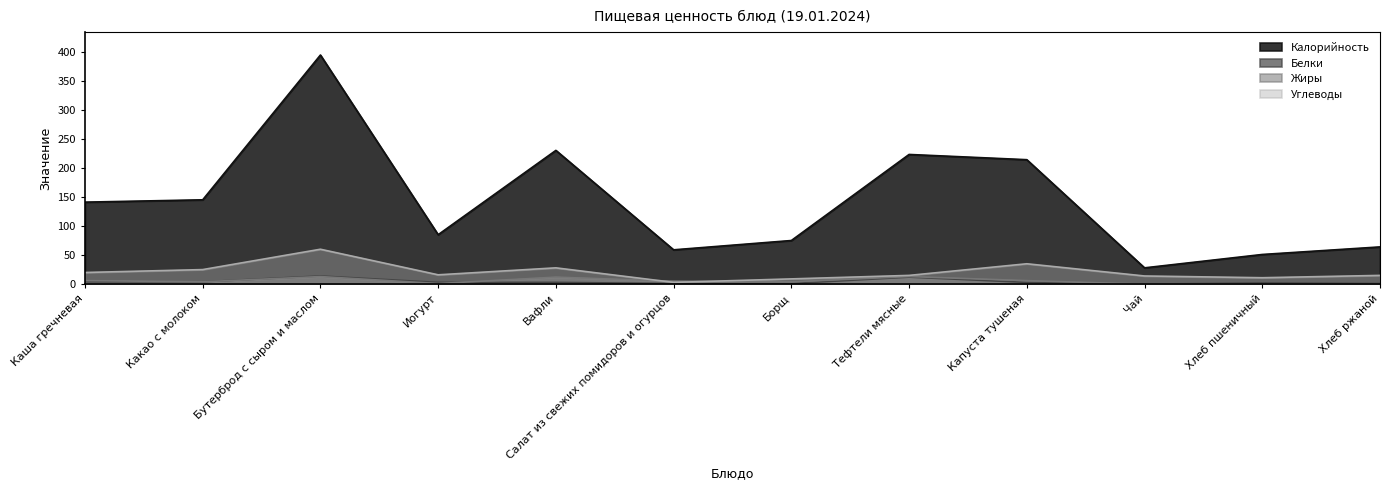

Is the value of Калорийность at Капуста тушеная greater than the value of Углеводы at Капуста тушеная?

Yes